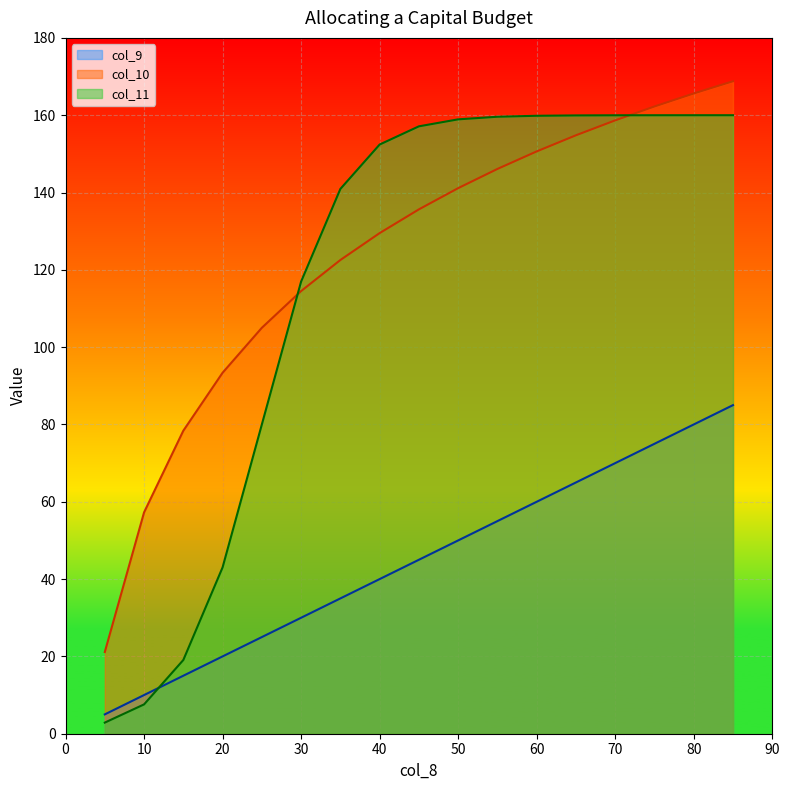

Is the value of col_10 at 30 greater than the value of col_9 at 70?

Yes